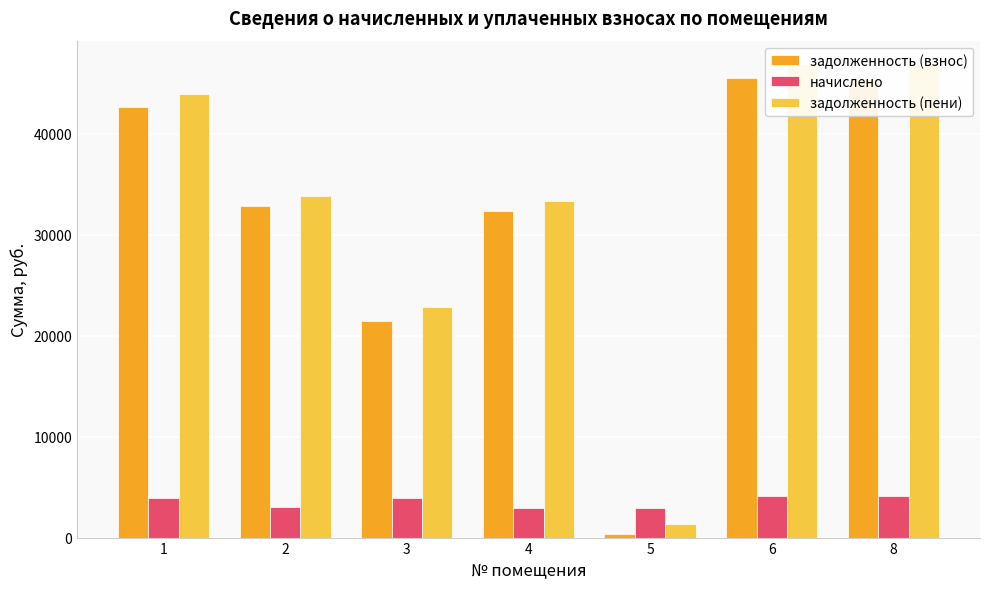

Which category has the lowest value in the начислено series?

4